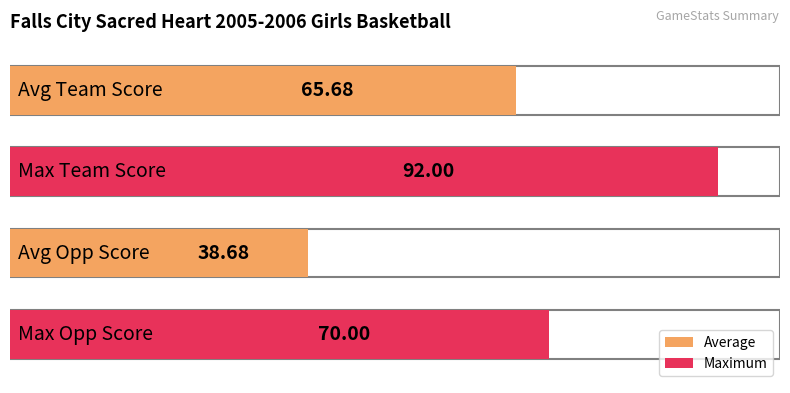

Does the chart contain stacked bars?

No